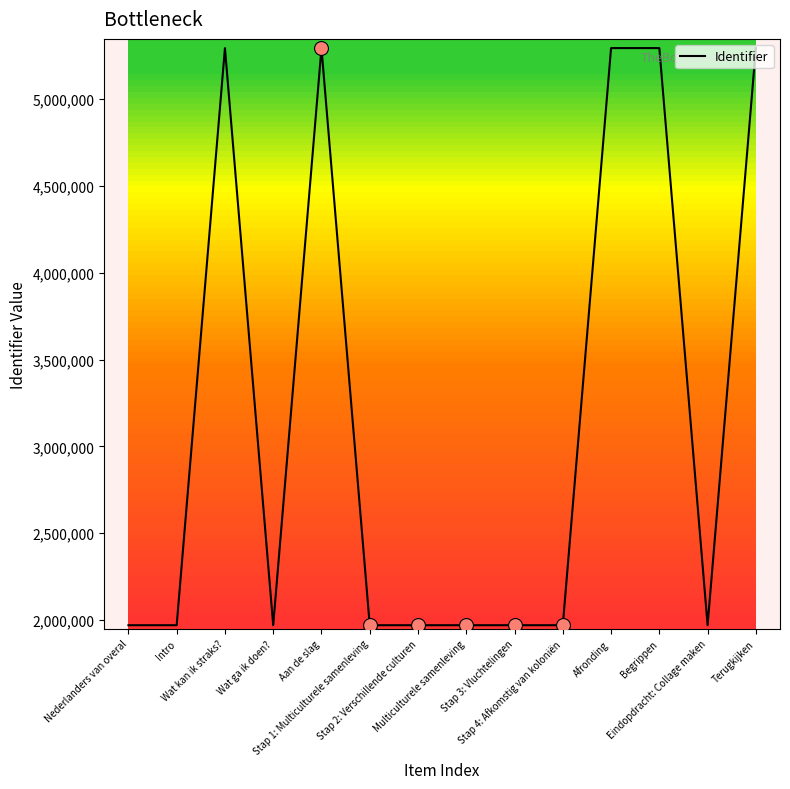

Count the number of categories in the chart.

14